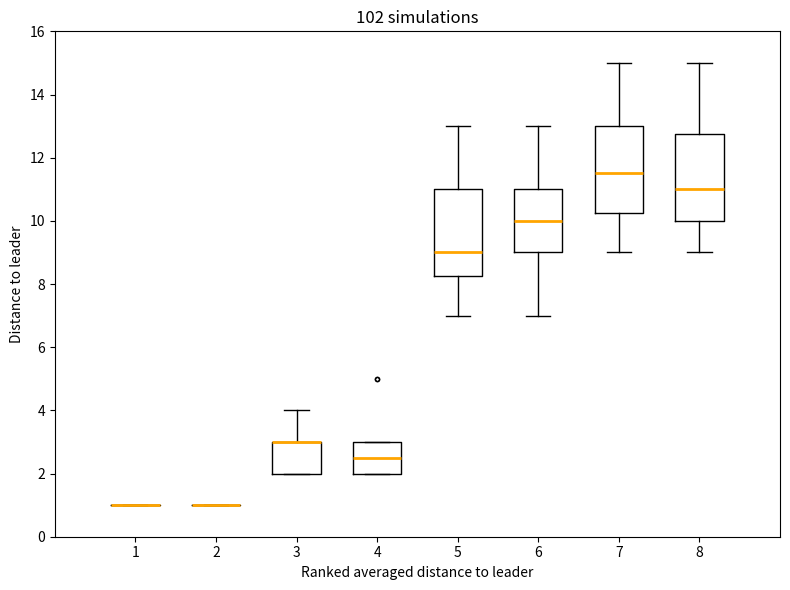

Reading left to right, read every box against the y-axis: the position of its median line, the range the box covers, and the ends of its whiskers. The values are not printed on the chart, so give them approximately, as read against the axis.

1: box collapsed to a line at 1.0, whiskers 1.0 to 1.0
2: box collapsed to a line at 1.0, whiskers 1.0 to 1.0
3: median 3.0 (drawn on the box's upper edge), box 2.0 to 3.0, whiskers 2.0 to 4.0
4: median 2.6, box 2.0 to 3.0, whiskers 2.0 to 3.0
5: median 9.0, box 8.2 to 11.0, whiskers 7.0 to 13.0
6: median 10.0, box 9.0 to 11.0, whiskers 7.0 to 13.0
7: median 11.6, box 10.2 to 13.0, whiskers 9.0 to 15.0
8: median 11.0, box 10.0 to 12.8, whiskers 9.0 to 15.0